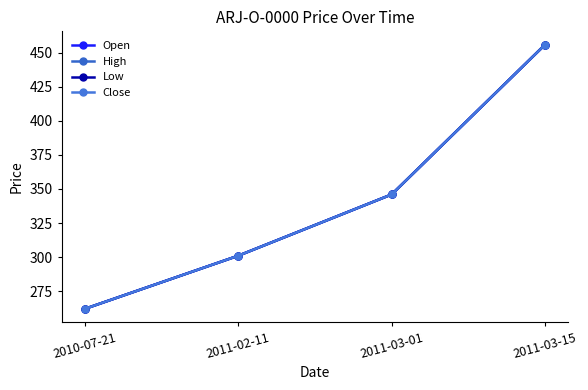

What is the sum of all Open values?

1365